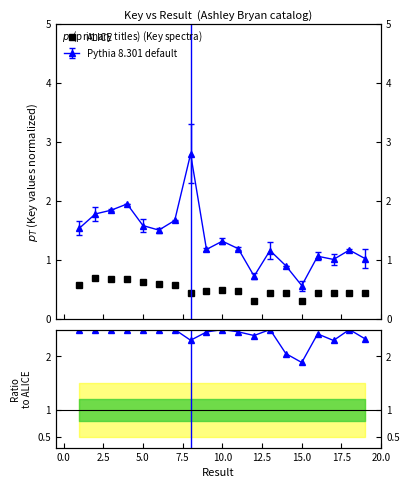

How many lines are shown in the chart?

2